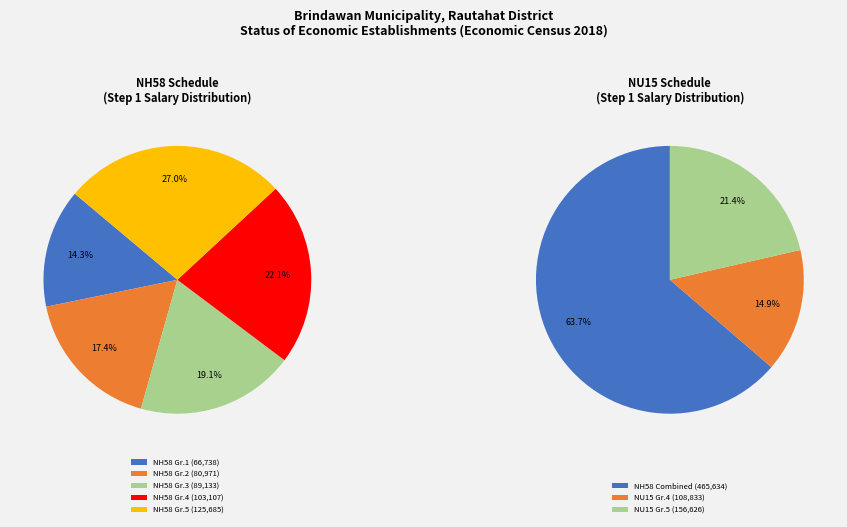

What is the ratio of the value at NU15 Grade 5 to the value at NH58 Grade 5?

1.2